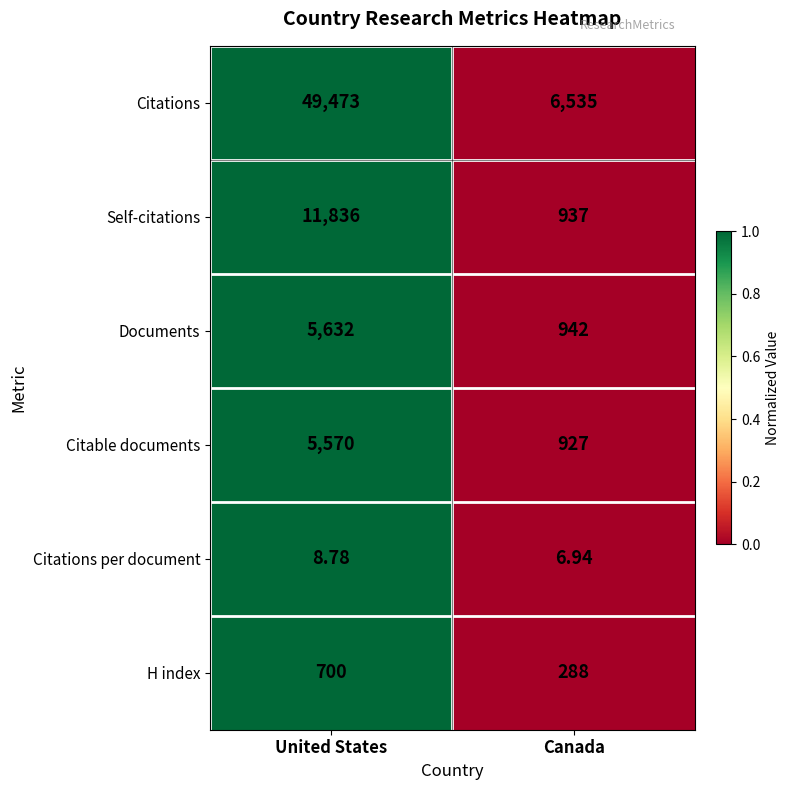

Which series has the largest range (max minus min)?

Citations